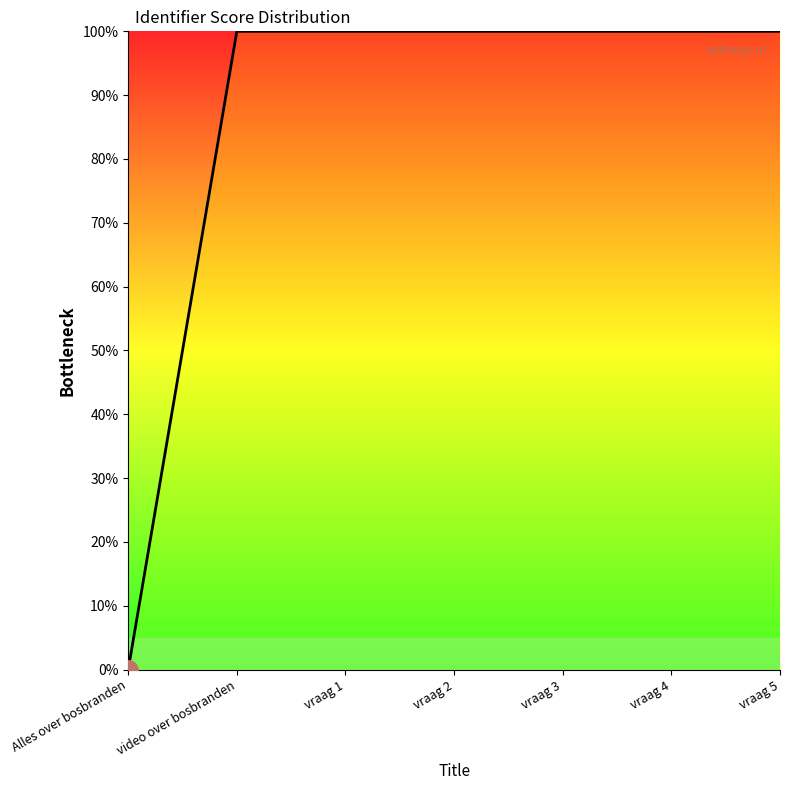

What is the maximum value shown in the chart?

100.0